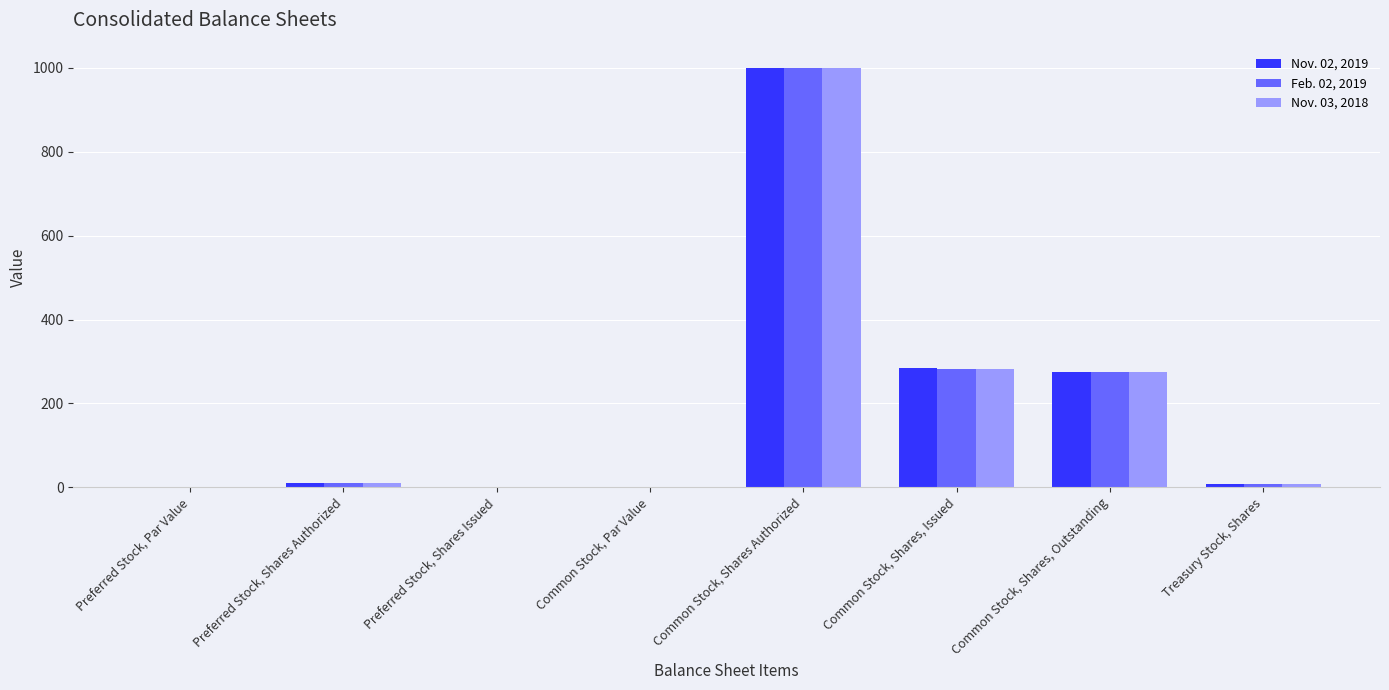

At which category is the sum across all series the highest?

Common Stock, Shares Authorized